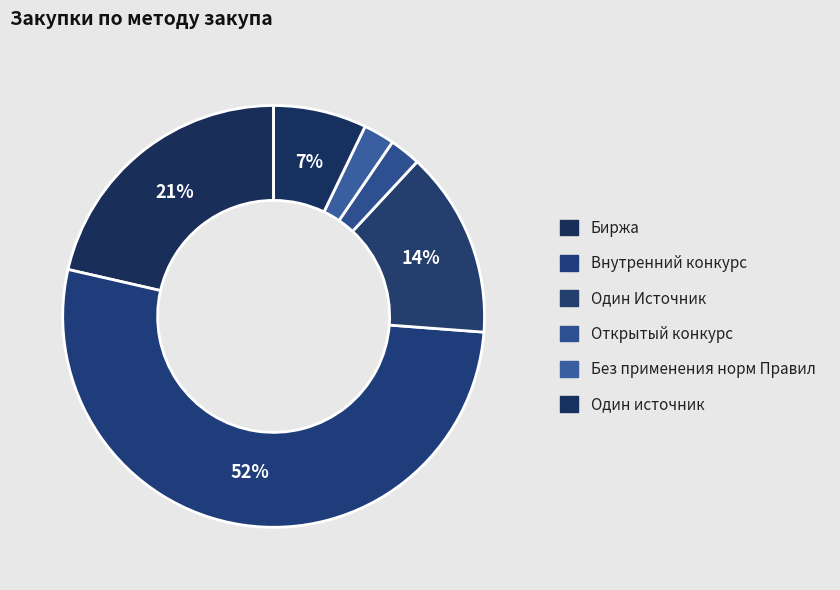

Count the number of slices in the pie.

6